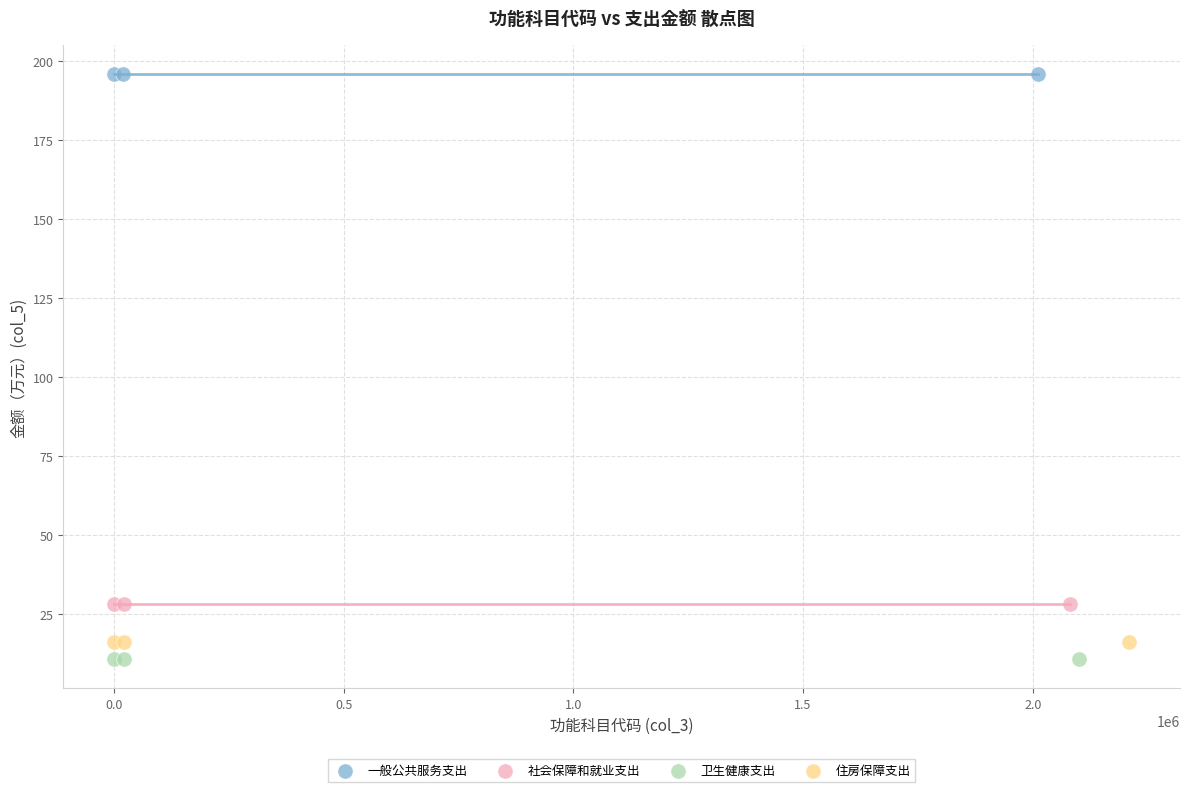

Which series reaches the maximum Y coordinate?

一般公共服务支出